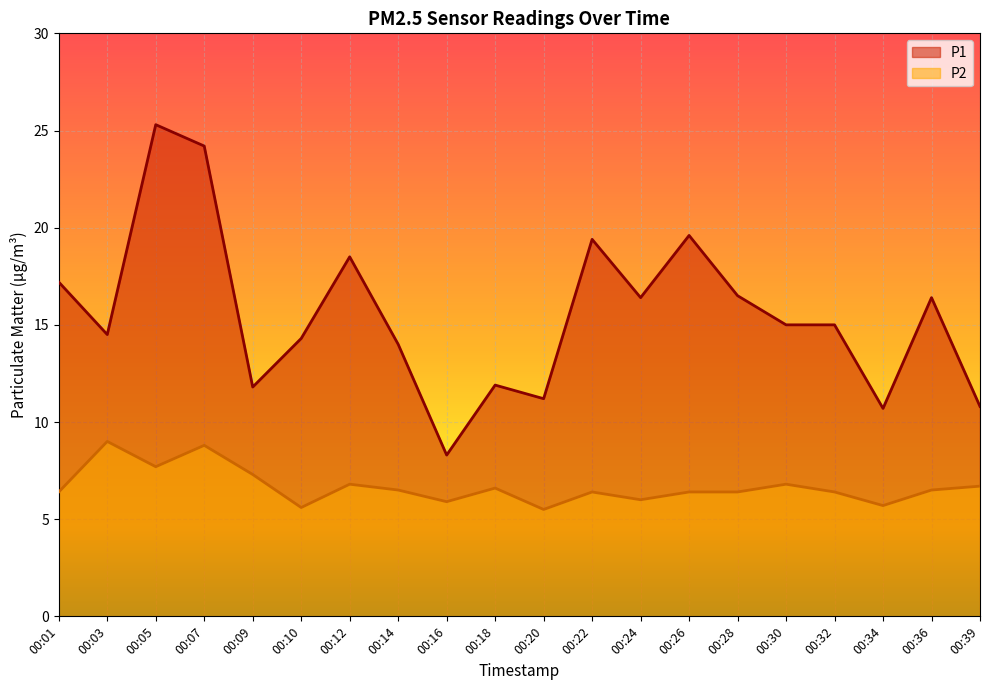

True or false: P2 and P1 cross at least once.

False